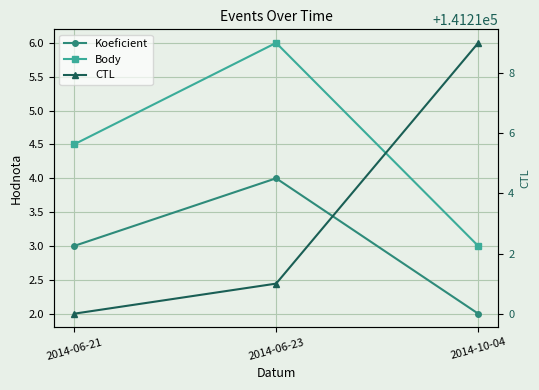

Does the chart display data point markers on the line(s)?

Yes